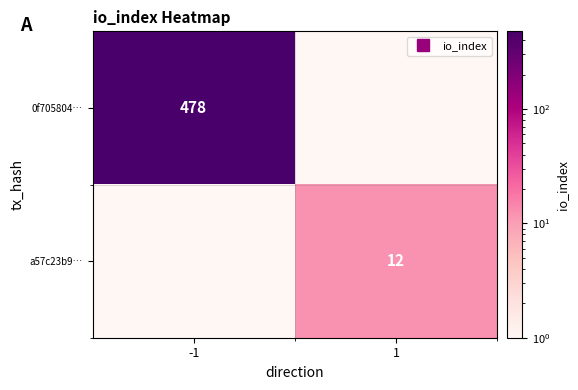

What is the sum of all 0f705804… values?

478.5